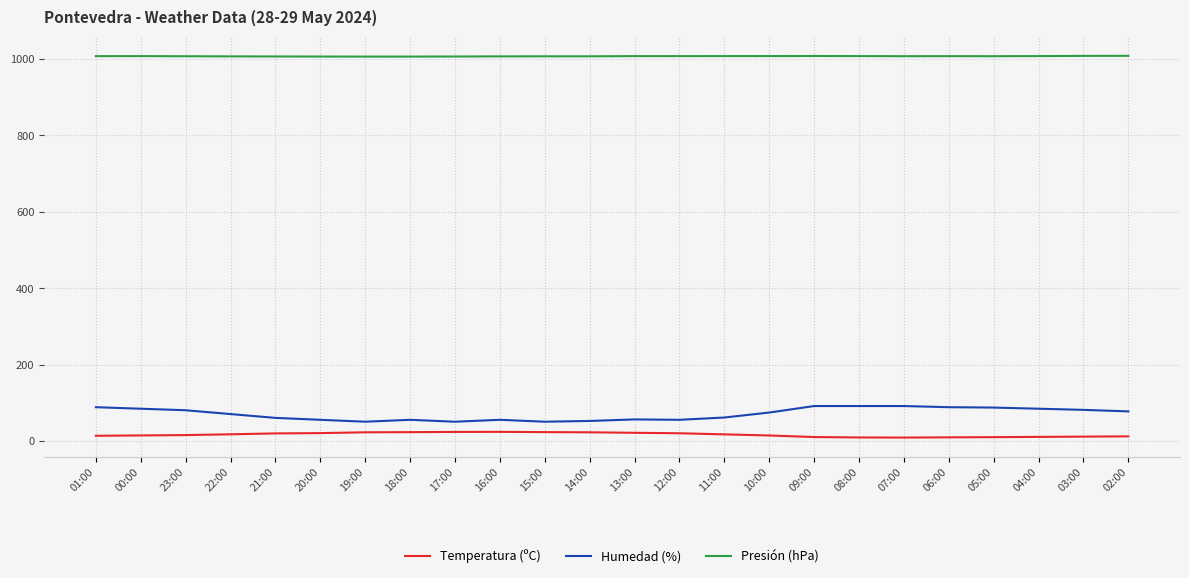

True or false: Presión (hPa) and Humedad (%) intersect in this chart.

False